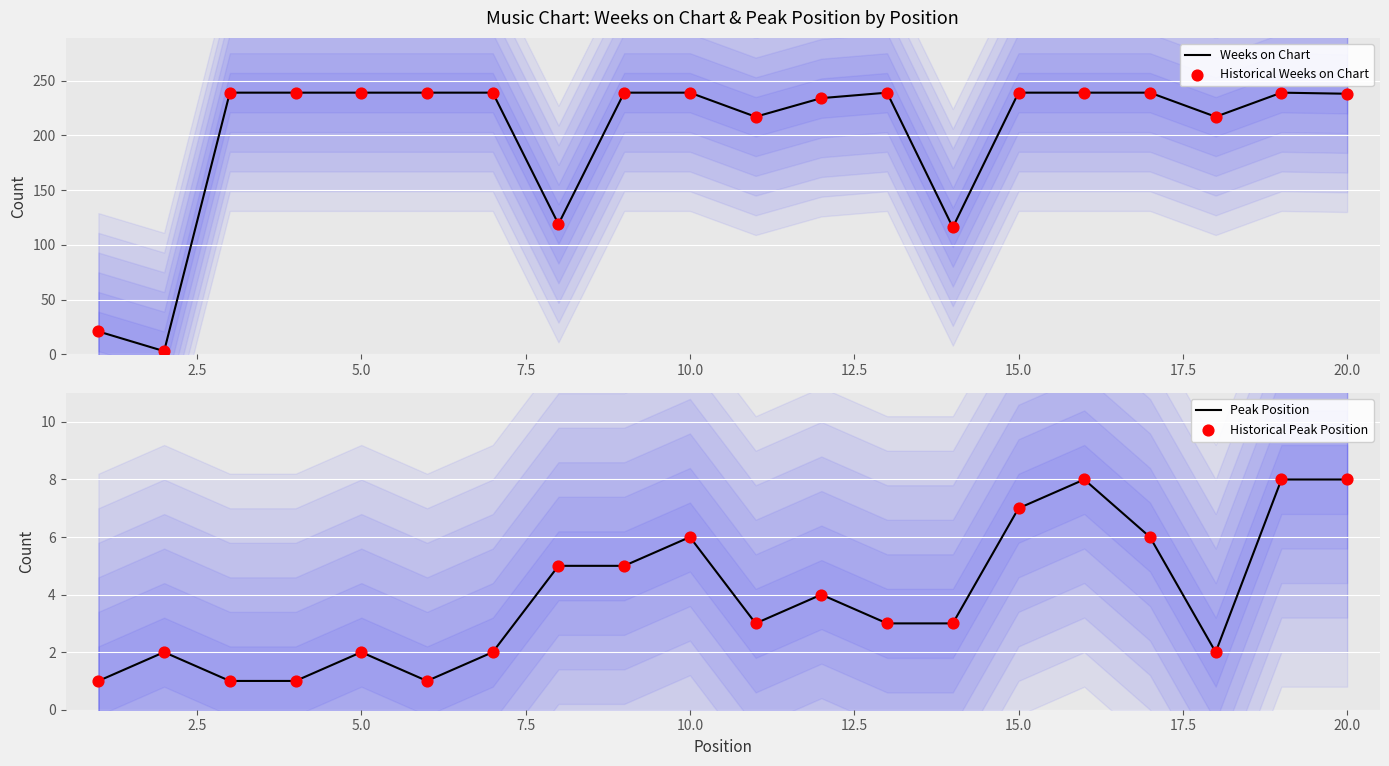

Which series contains the lowest Y value?

Peak Position